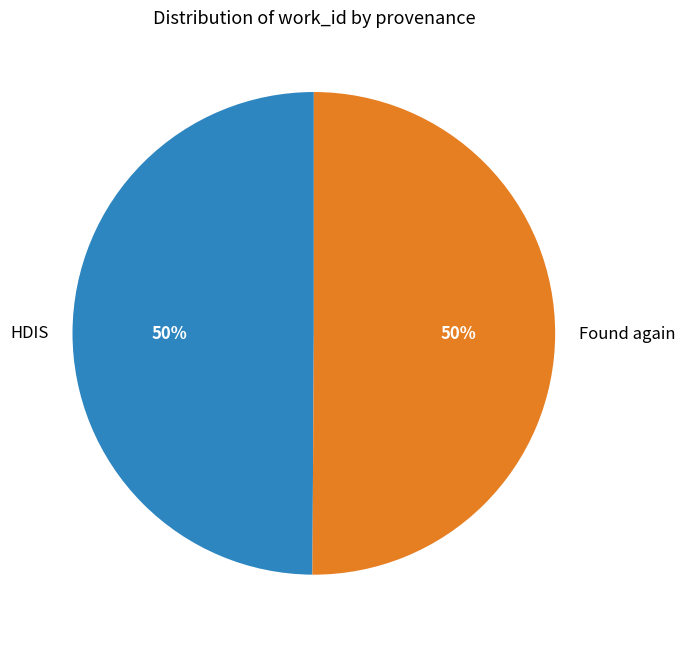

How many slices are in this pie chart?

2